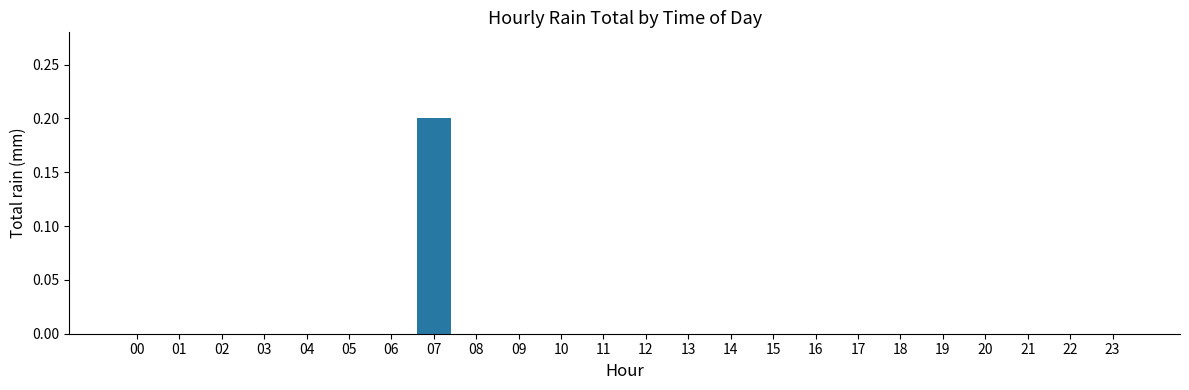

The value at 19 is 0.0. True or false?

True